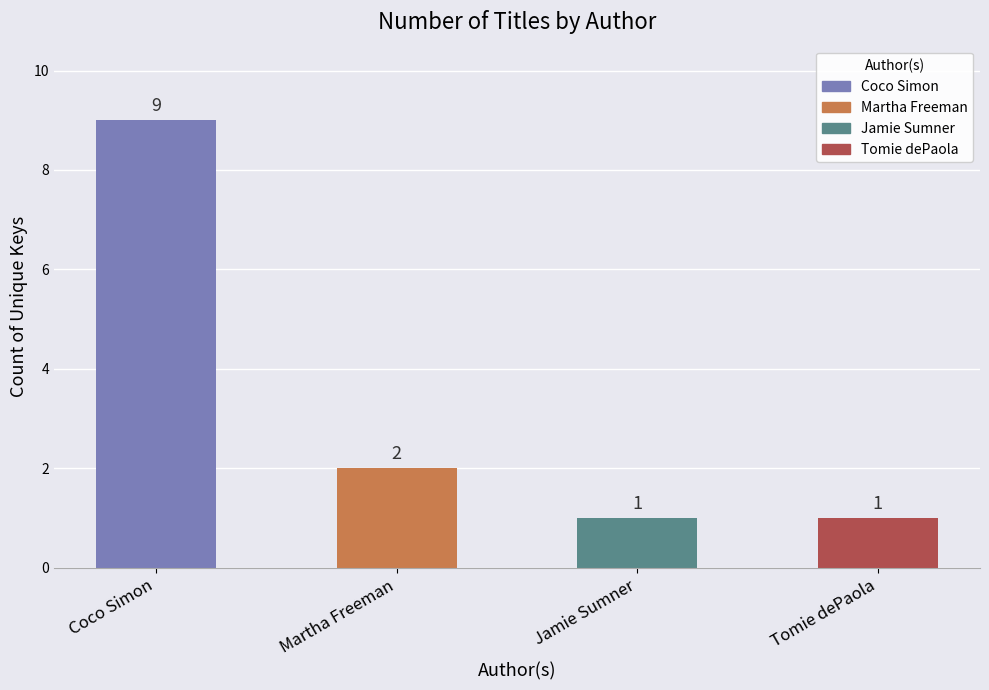

At which category does the chart reach its peak across all series?

Coco Simon